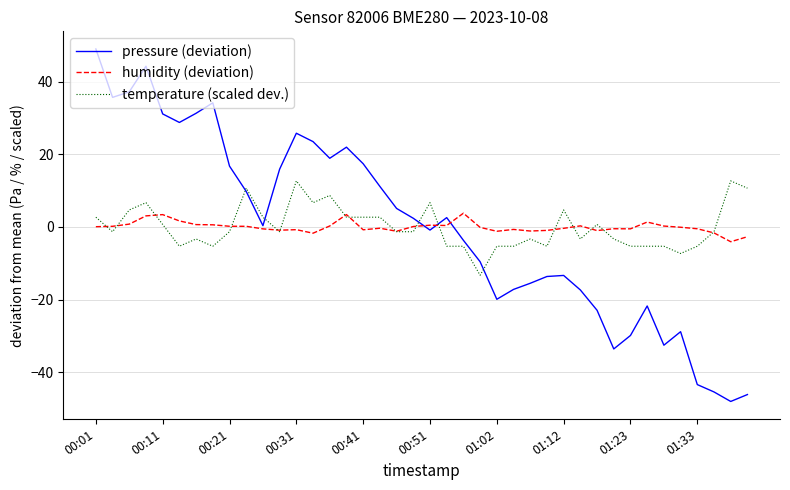

What is the maximum value for humidity (deviation)?

3.8